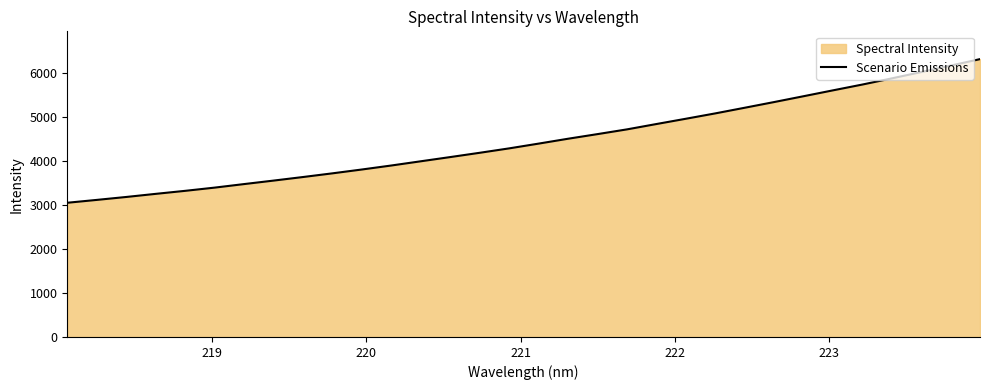

What is the value of the 2nd point from the left?

3119.0